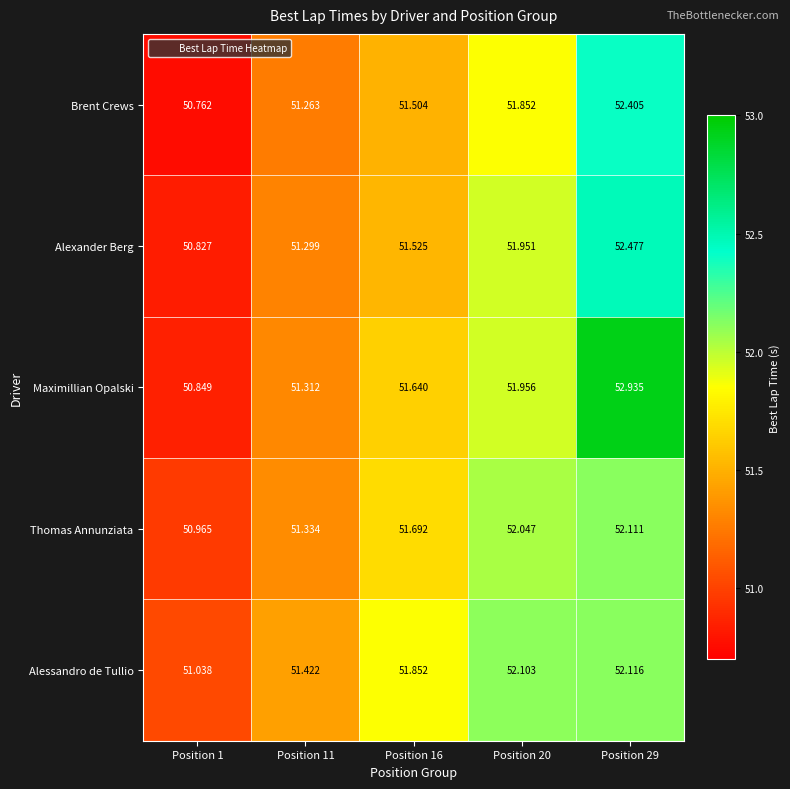

Is the value of Brent Crews at Position 1 greater than the value of Alexander Berg at Position 29?

No